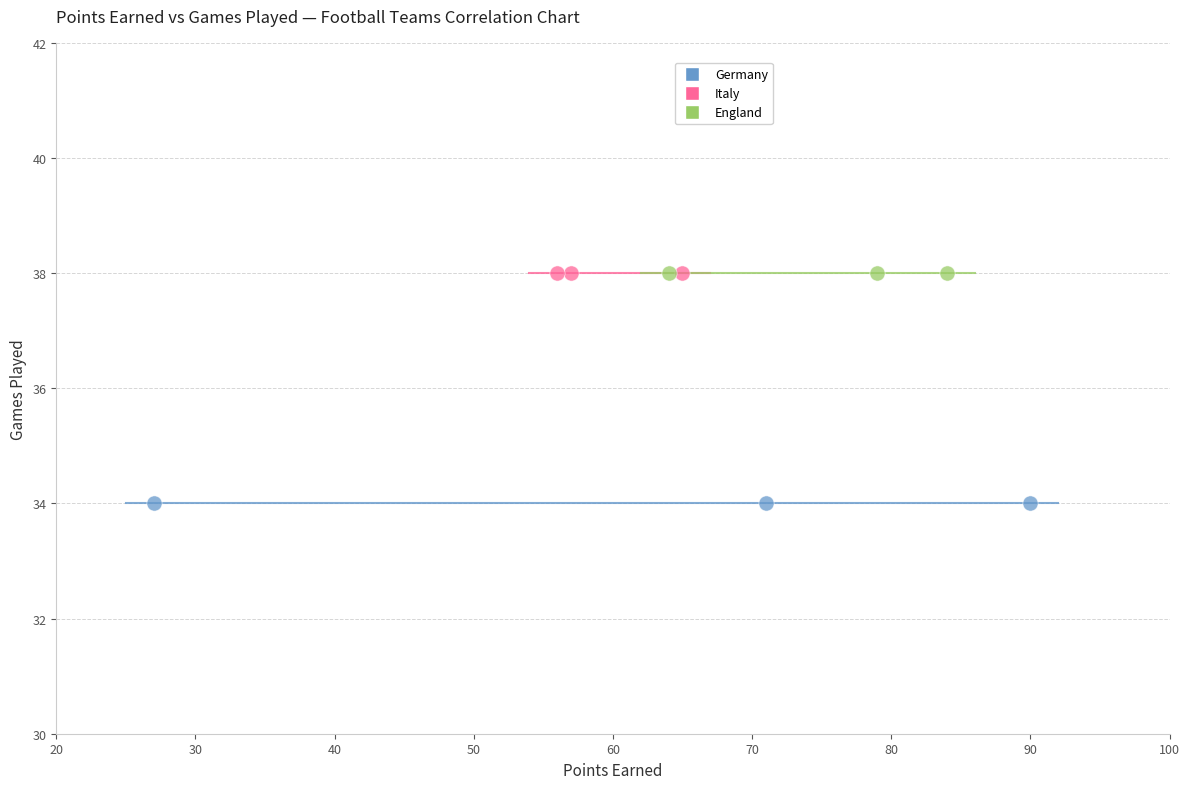

What are all the series names shown in the legend?

Germany, Italy, England